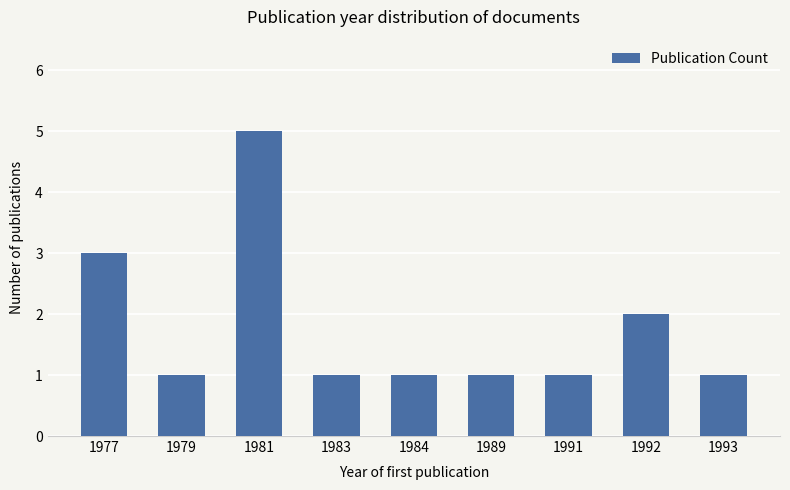

Count the number of data series in this chart.

1